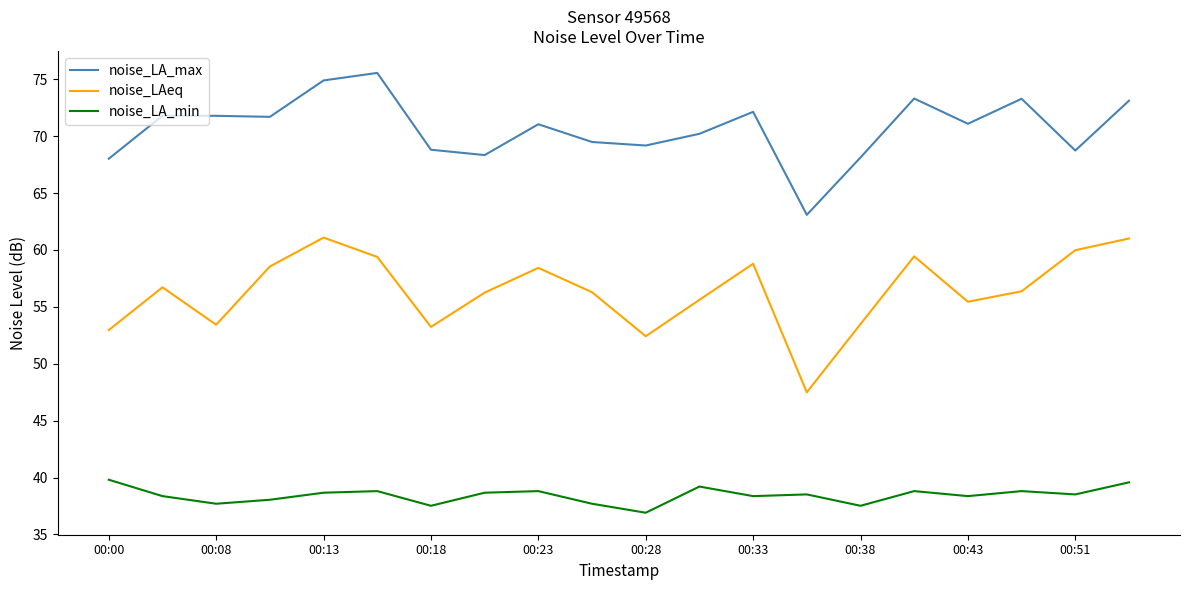

What is the greatest value displayed?

75.6